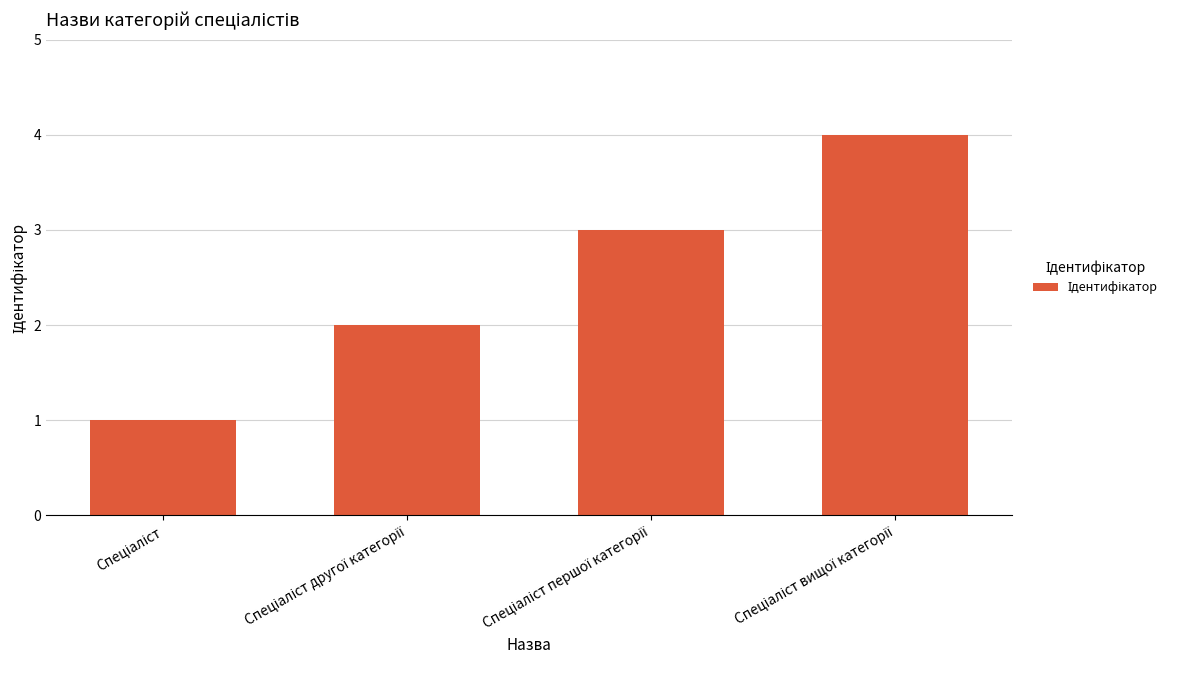

How many data points are less than 3?

2